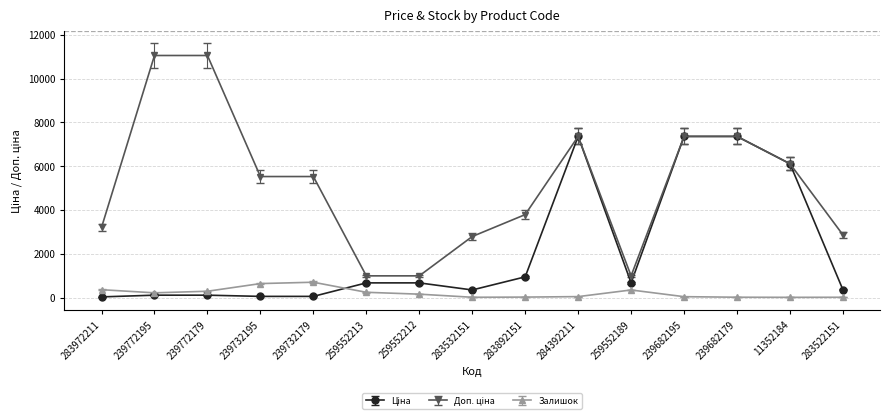

At how many categories does at least one series exceed 4544?

8